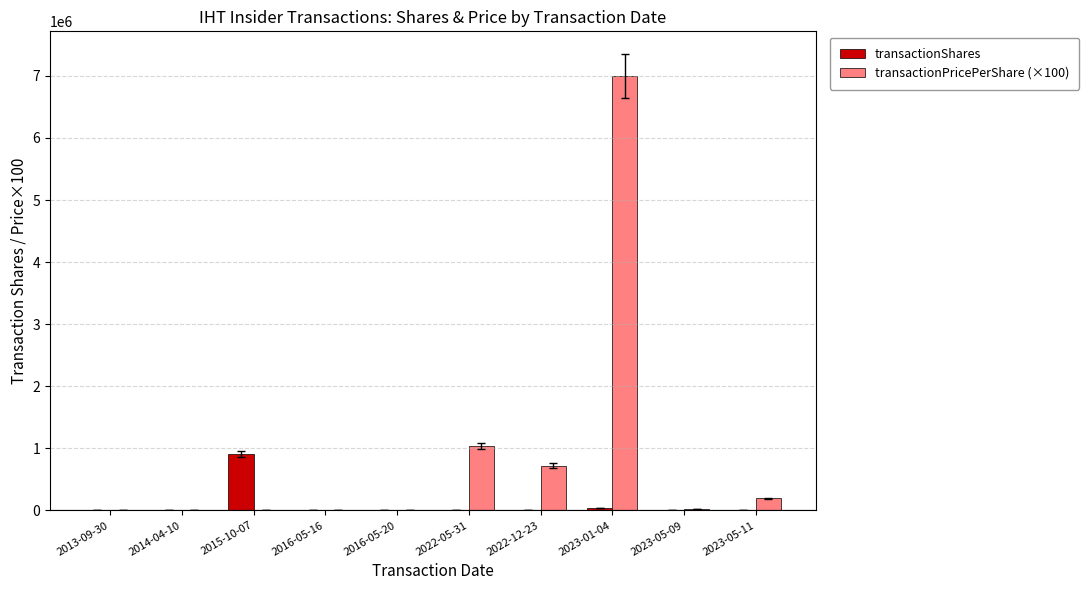

Where is transactionShares nearest to the value 452179?

2023-01-04